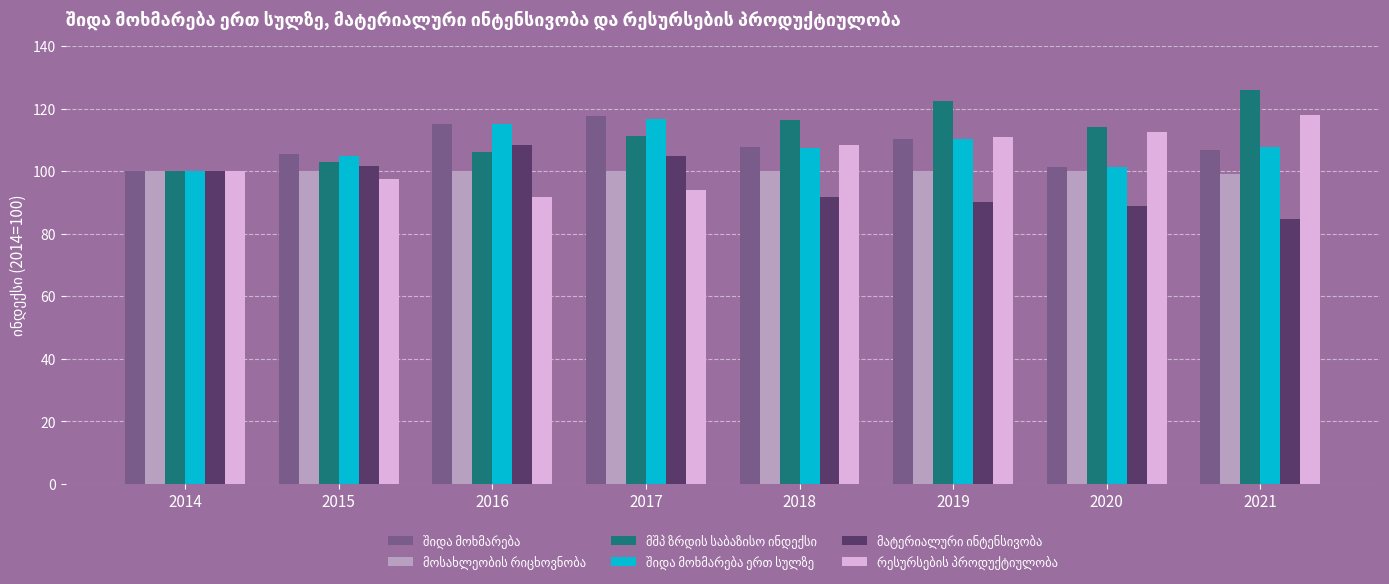

What is the difference between the highest and lowest values at 2018?

24.8